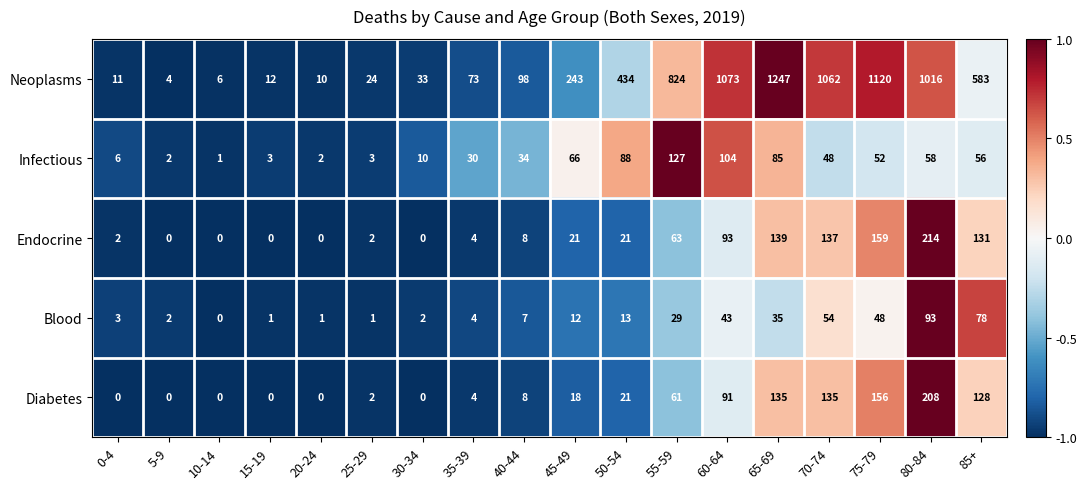

Rank the series by their maximum value, from highest to lowest.

Neoplasms, Endocrine, Diabetes, Infectious, Blood